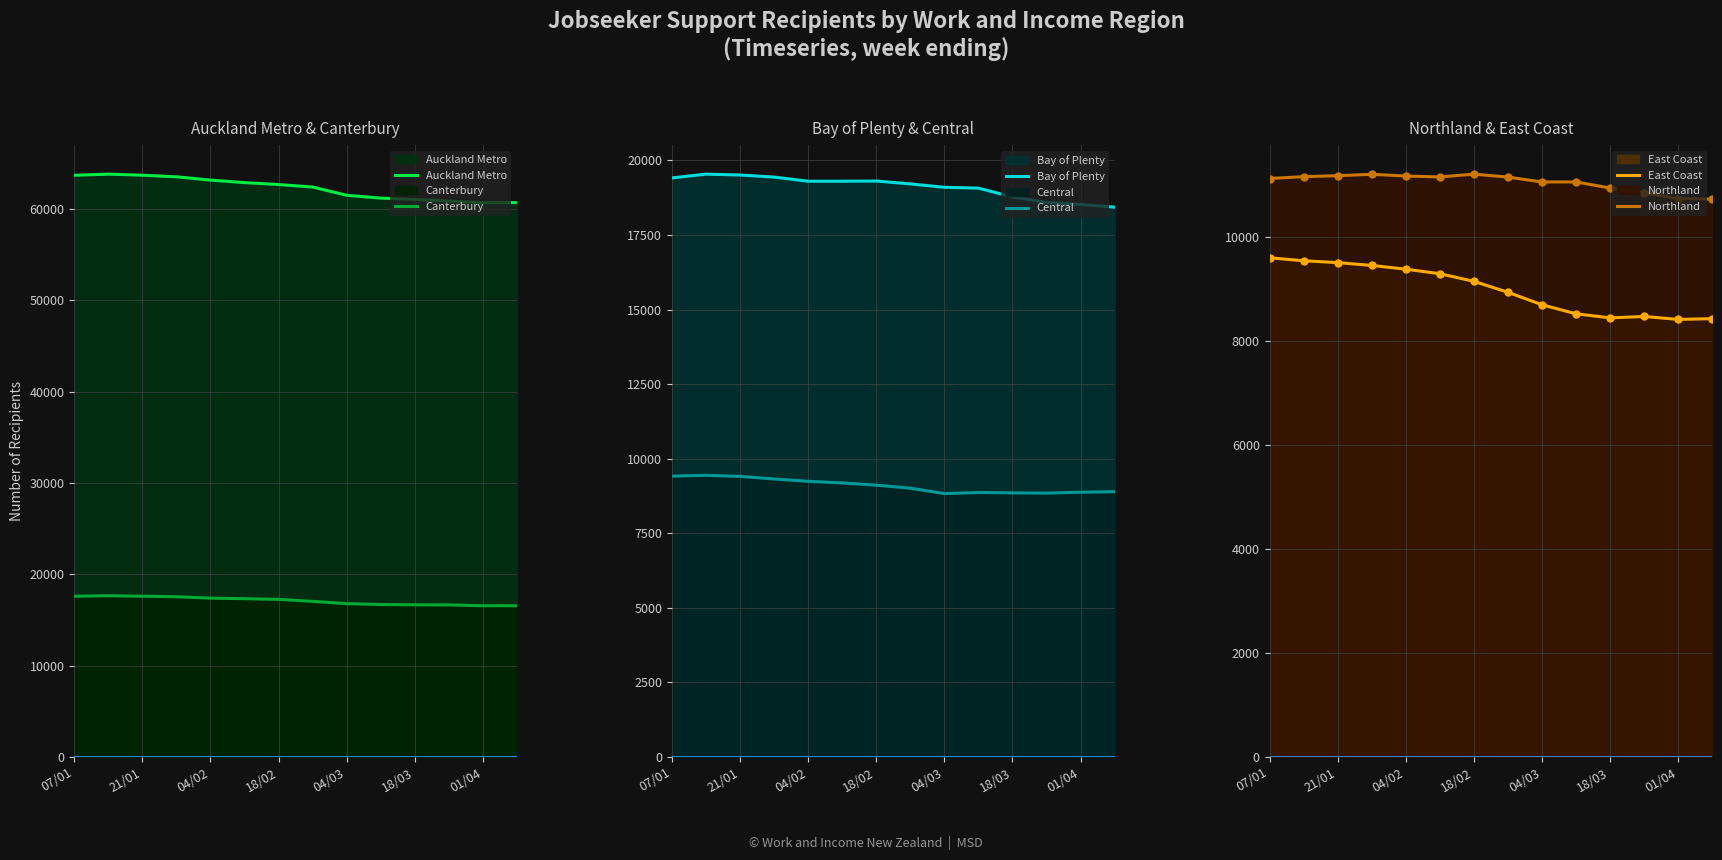

What is the difference between the Bay of Plenty values at 18/03 and 21/01?

732